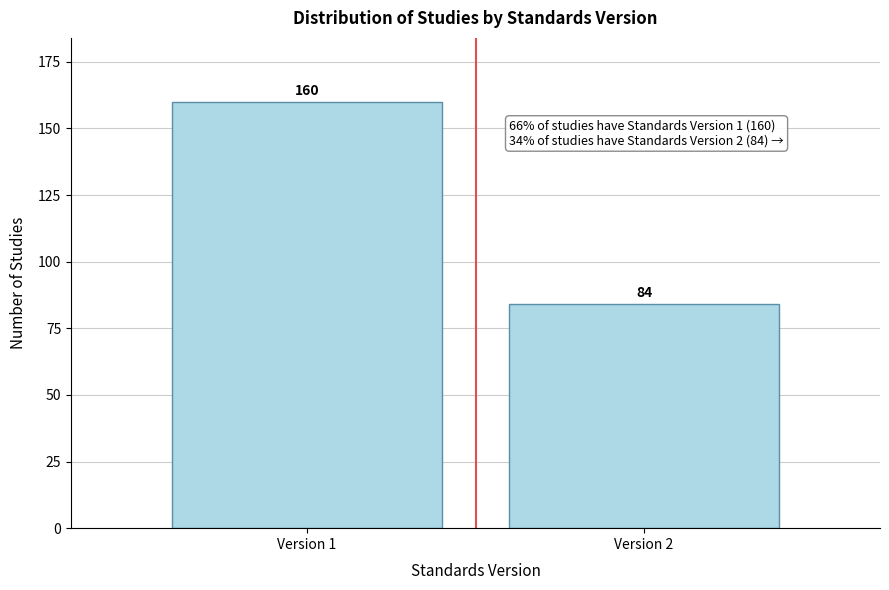

Reading right to left, extract all data points from this chart.

84	160